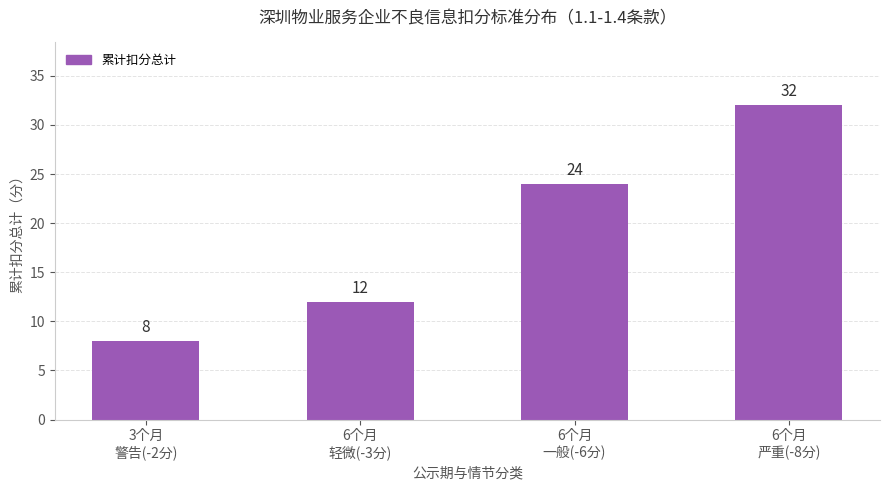

What is the ratio of the value at 6个月
轻微(-3分) to the value at 3个月
警告(-2分)?

1.5